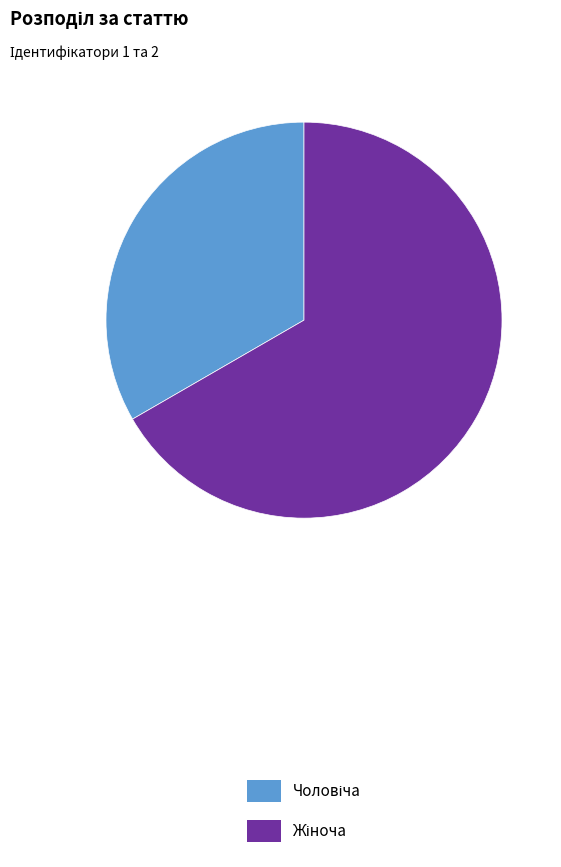

Is there any slice that represents more than half of the pie?

Yes